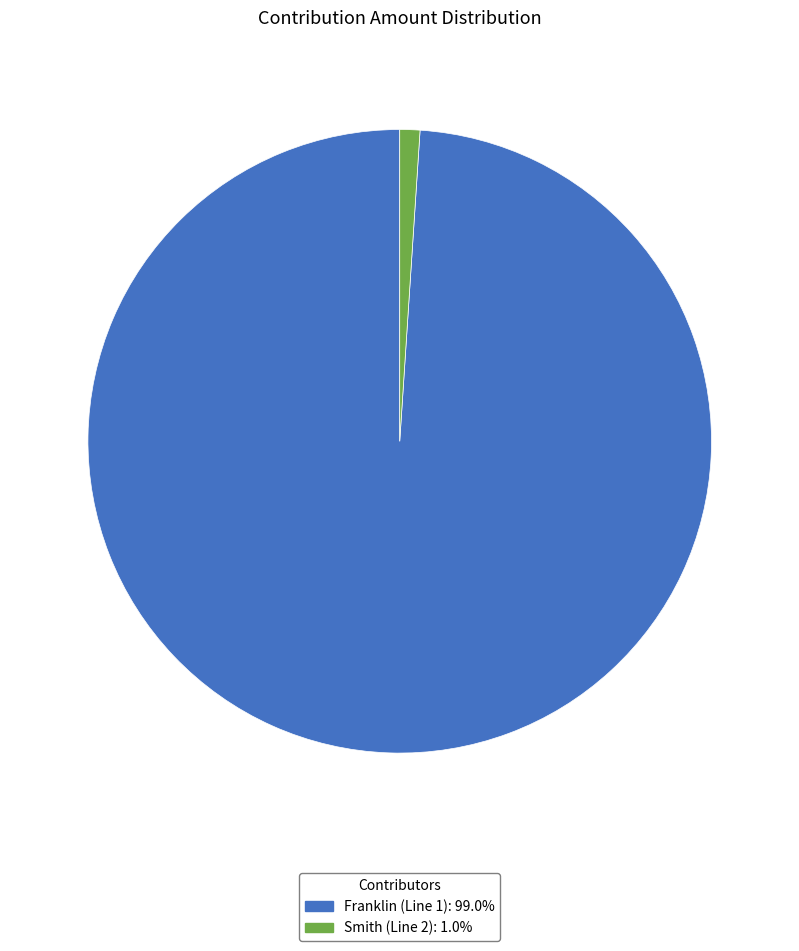

Does Smith (Line 2) account for over 50% of the chart?

No